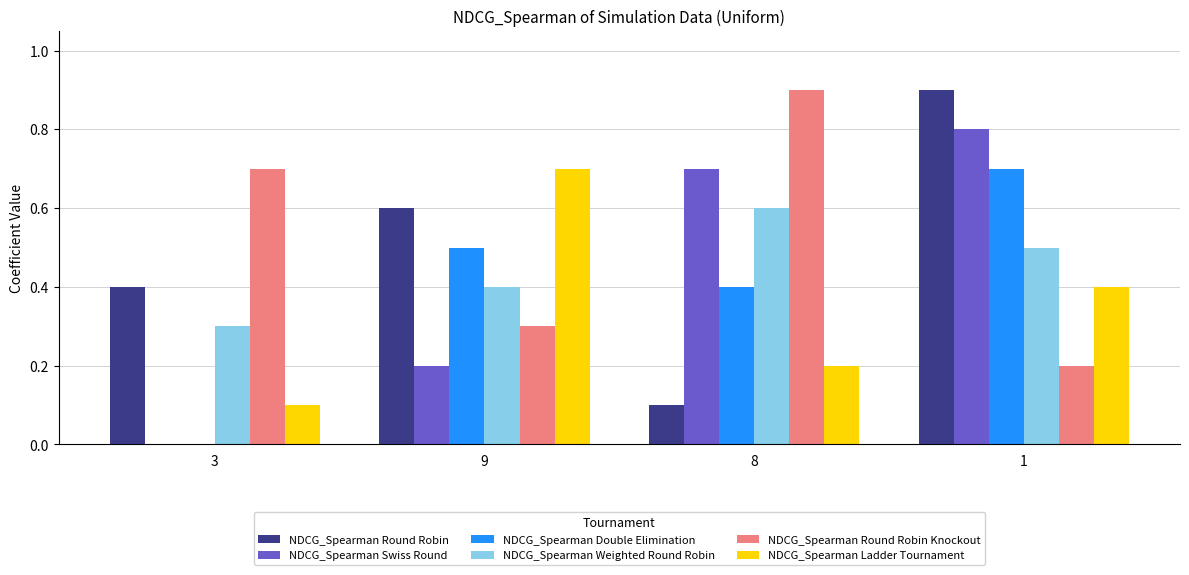

How many NDCG_Spearman Swiss Round values are between 0 and 1?

4